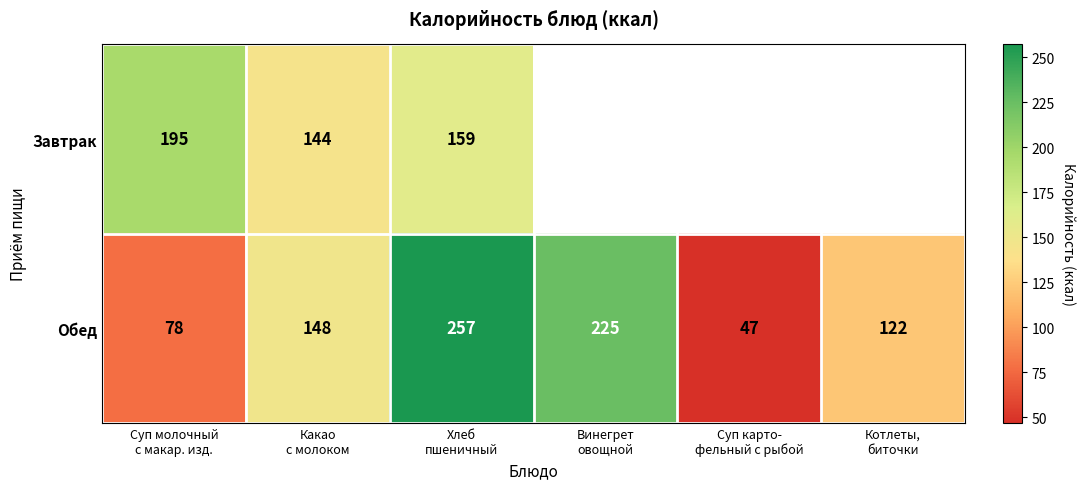

What is the difference between the maximum and second lowest values in the Обед series?

179